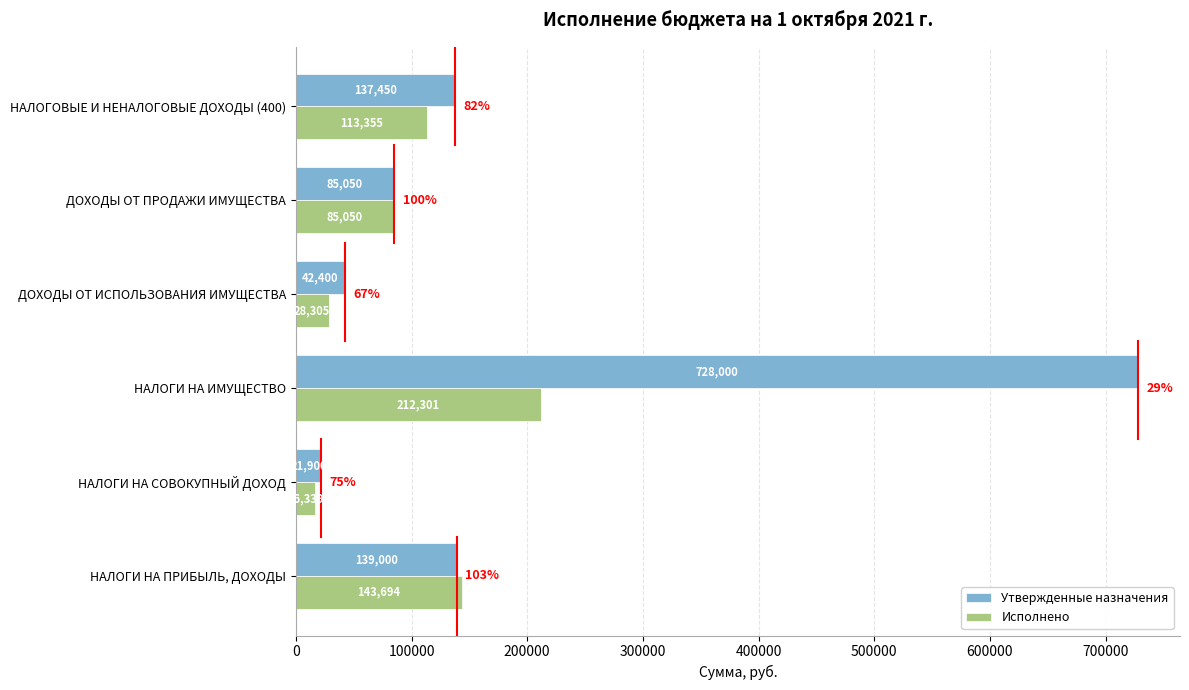

The value of Утвержденные назначения at ДОХОДЫ ОТ ПРОДАЖИ ИМУЩЕСТВА is 130486.4. True or false?

False